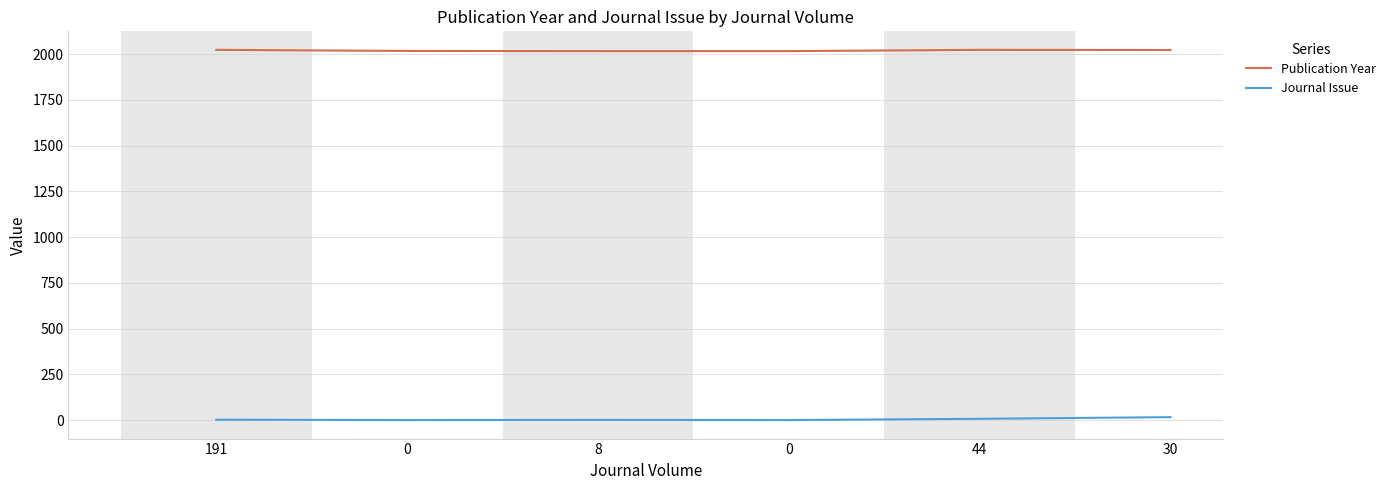

What is the value of the Publication Year point at the 5th from the left?

2024